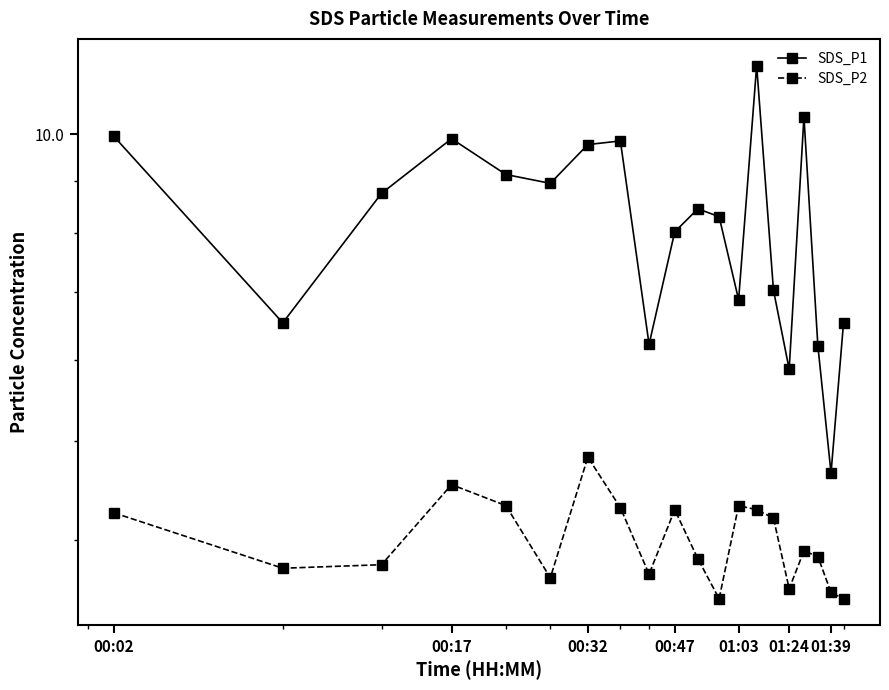

List the series in order of their overall mean, highest first.

SDS_P1, SDS_P2